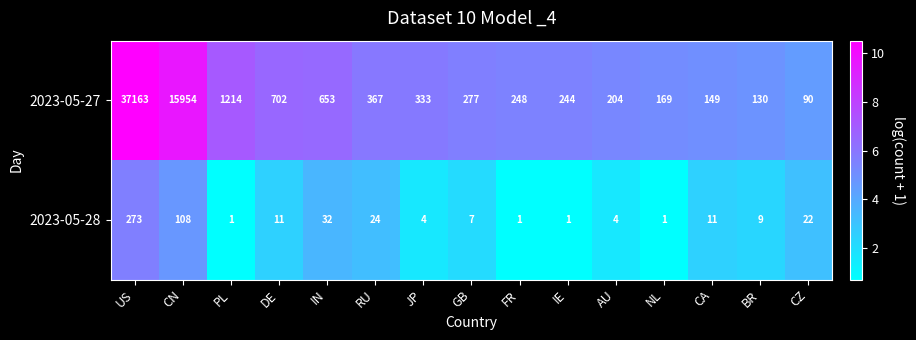

At DE, list the series in order from largest to smallest.

2023-05-27, 2023-05-28